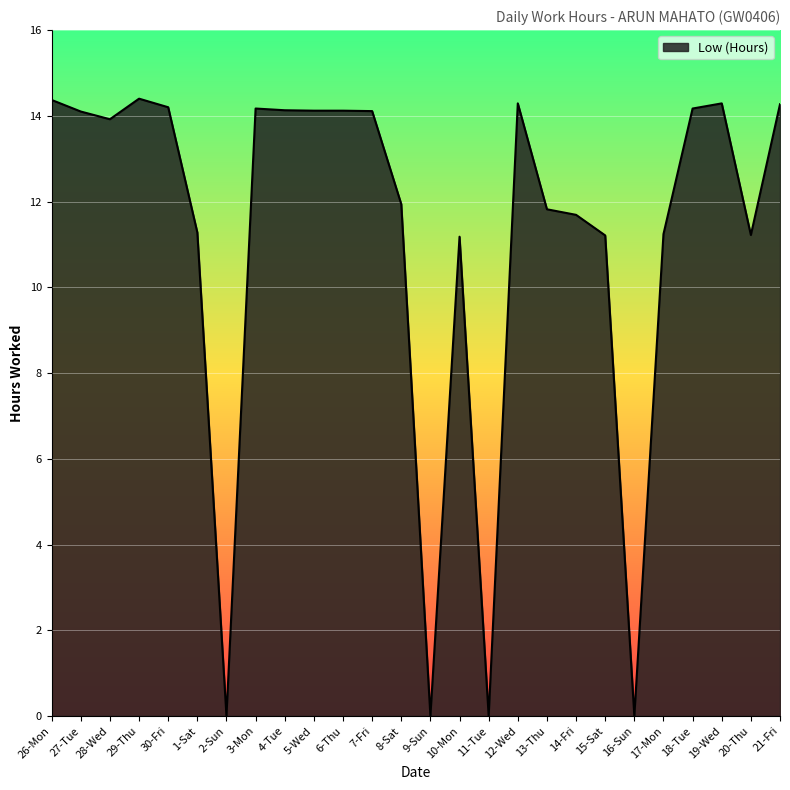

What is the difference between the values at 28-Wed and 29-Thu?

0.5